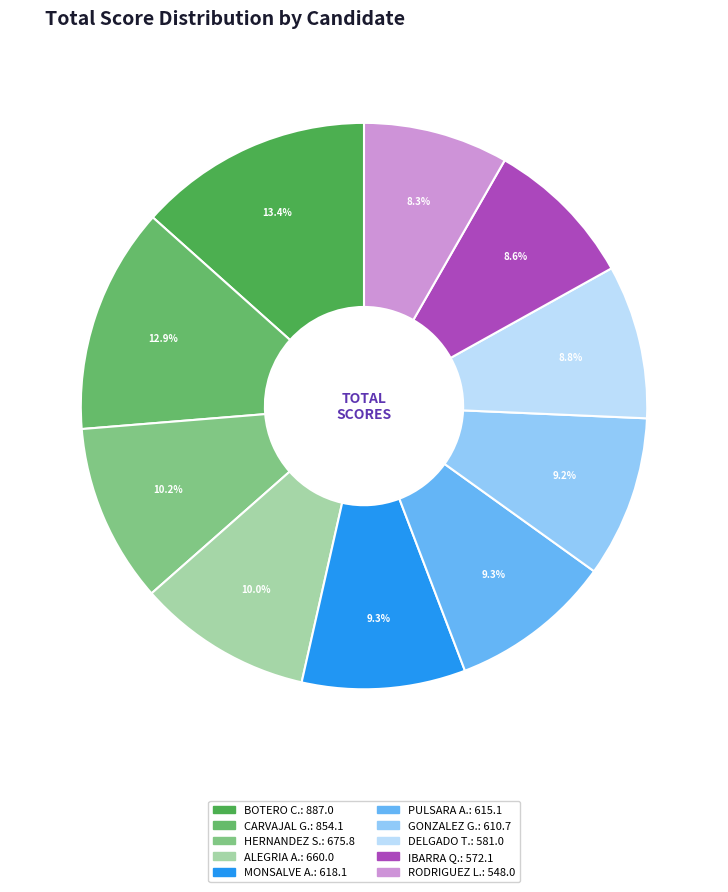

How many slices are in this pie chart?

10